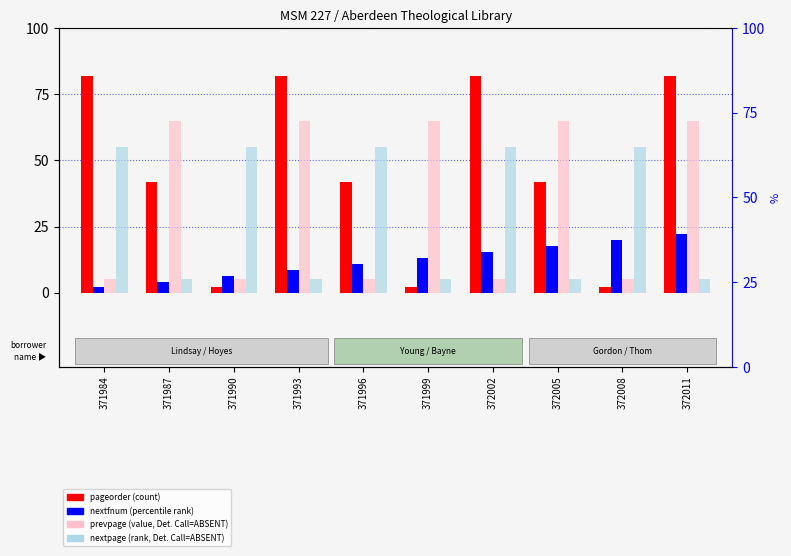

How many values in the pageorder (count) series exceed 42?

4